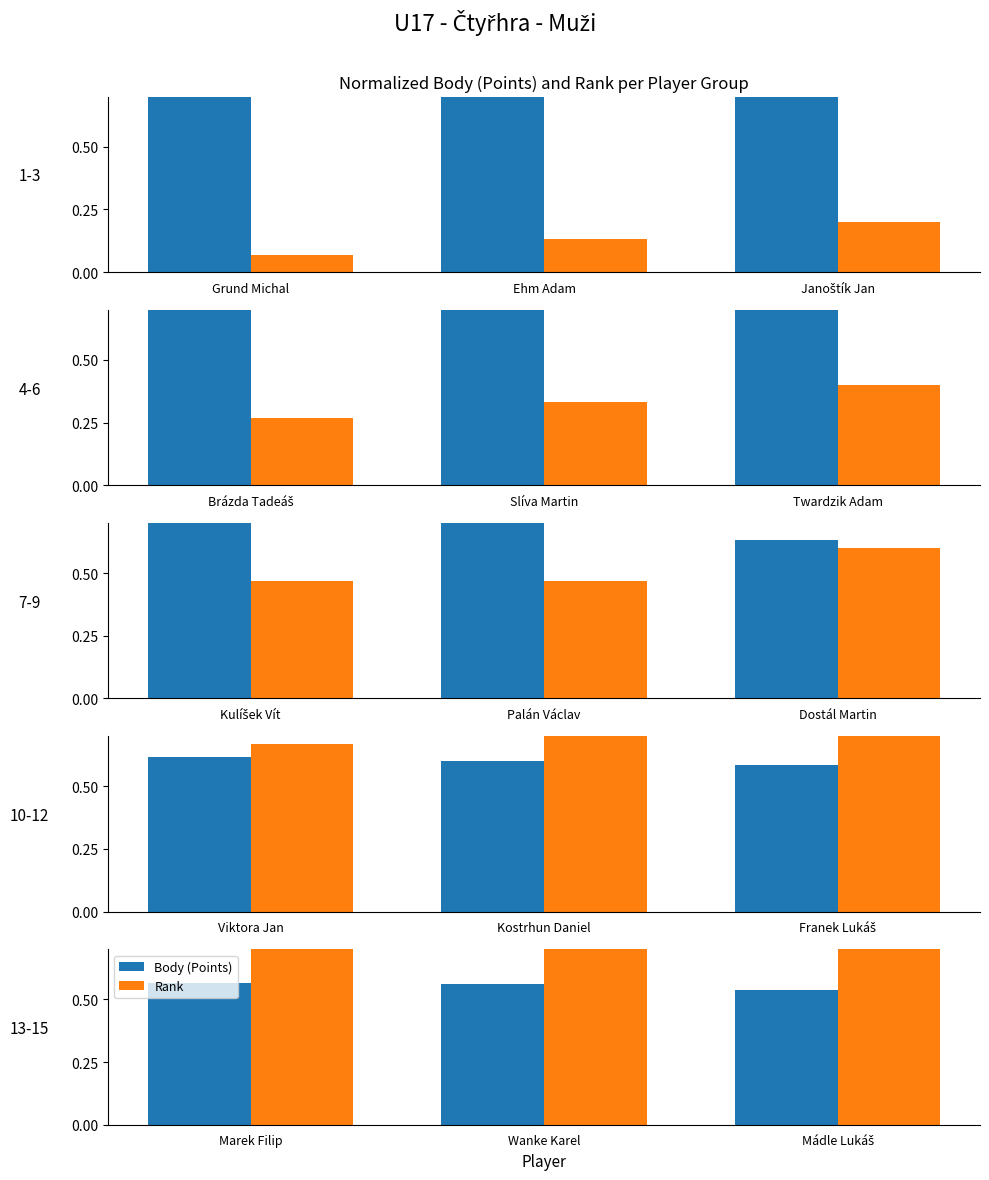

Which series changed the most between Marek Filip and Mádle Lukáš?

Rank